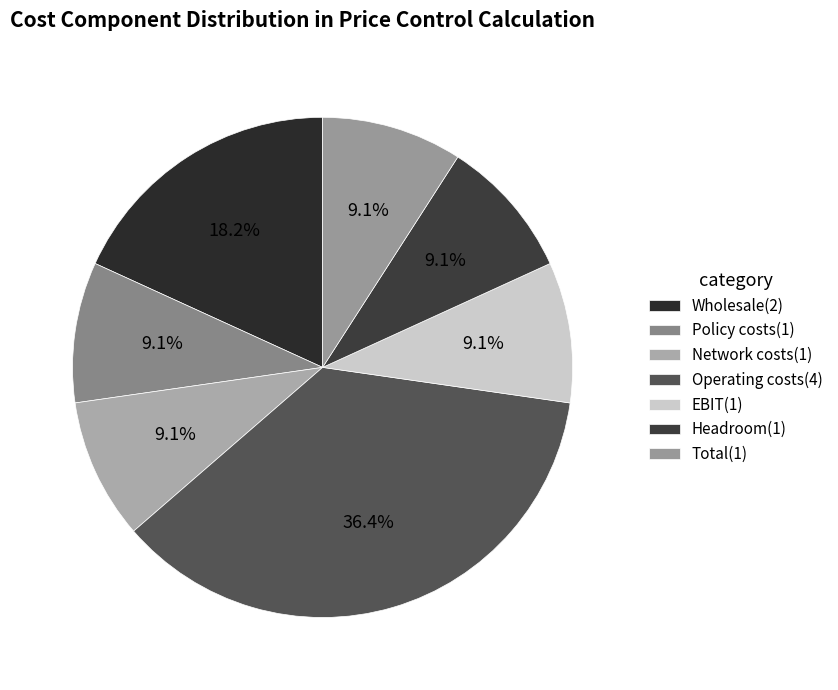

Count the number of slices in the pie.

7